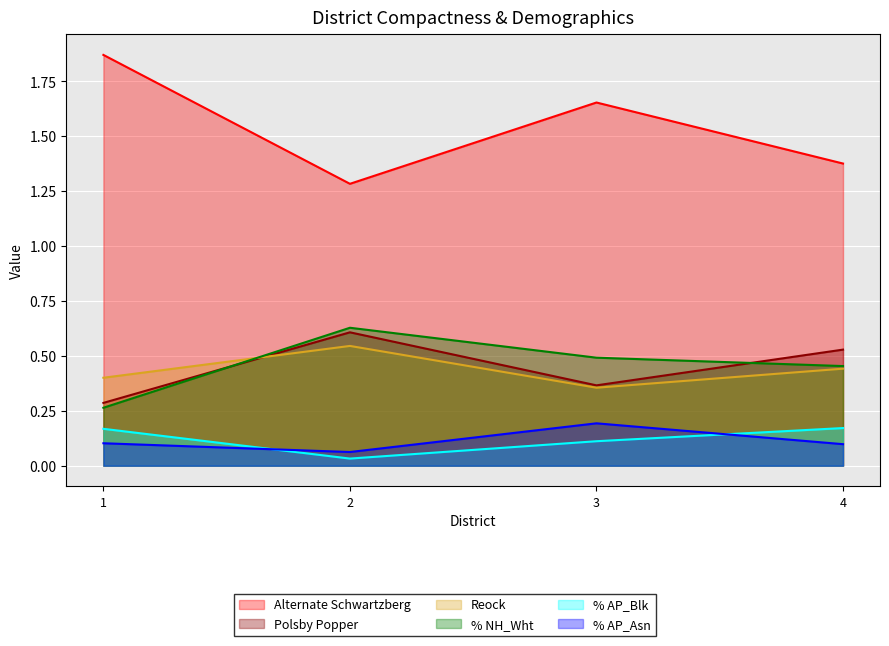

What is the value of the Alternate Schwartzberg point at the 2nd from the left?

1.3